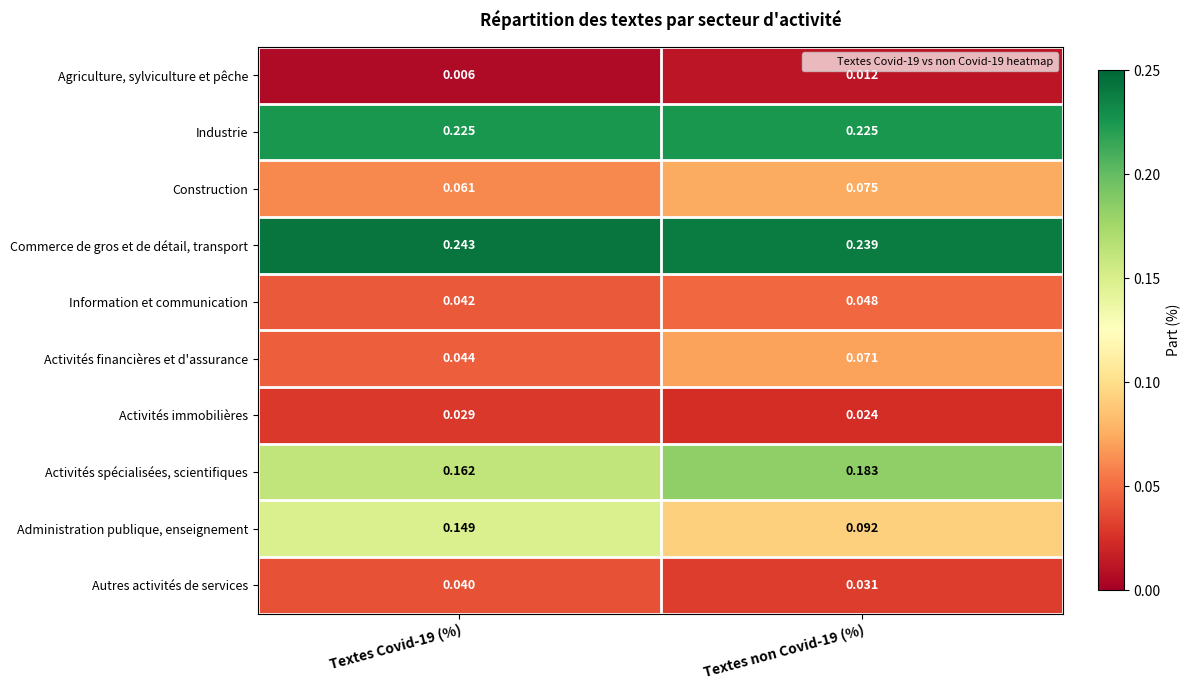

At which category is the sum across all series the highest?

Textes Covid-19 (%)